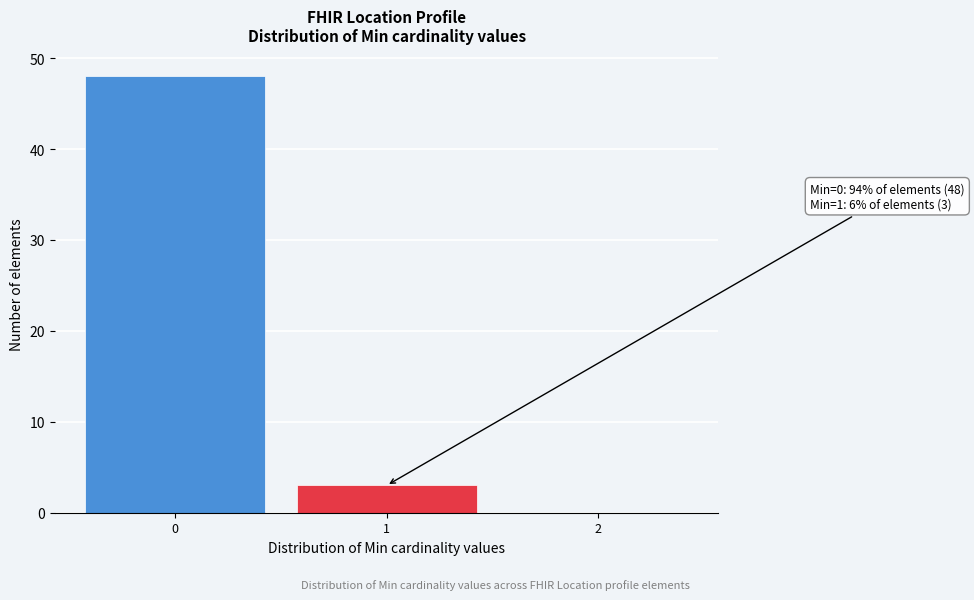

Reading left to right, what are all the values shown in this chart?

0=48	1=3	2=0